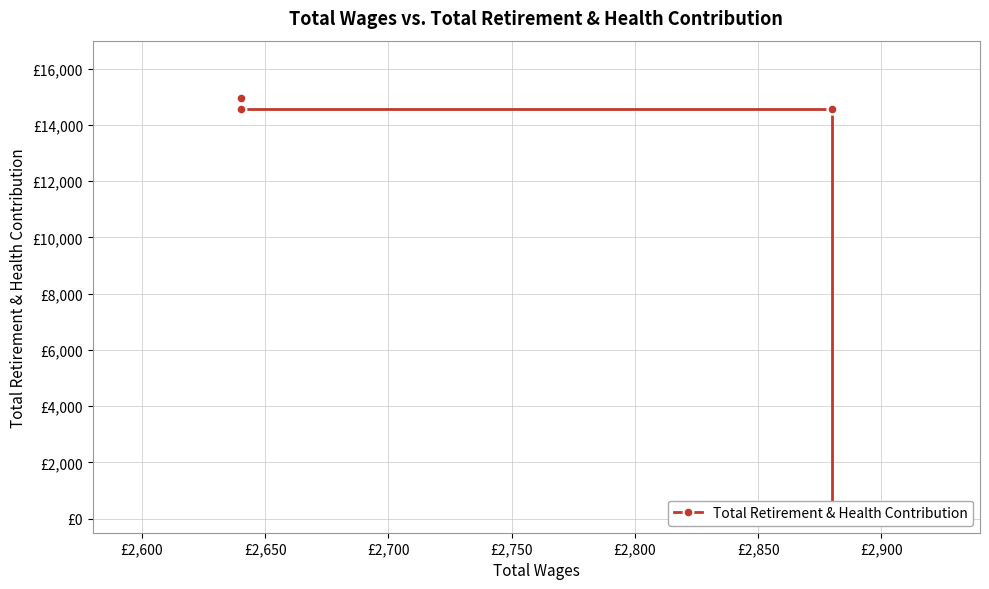

What is the value of the 2nd point from the left?

14568